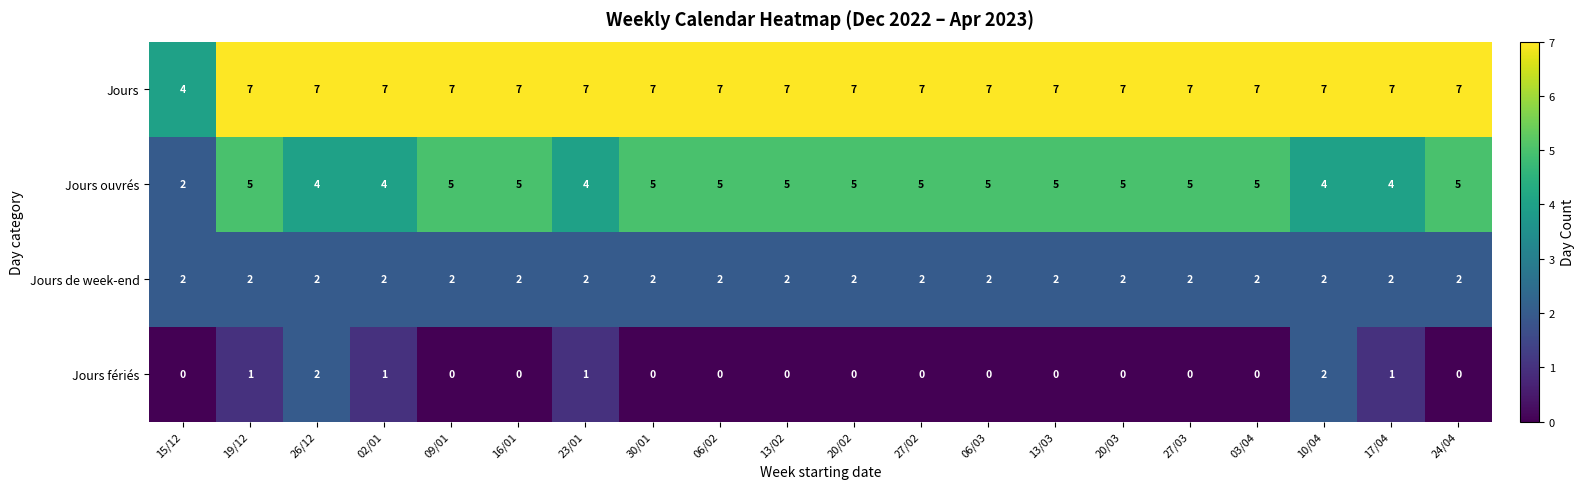

Is it true that Jours ouvrés equals 2 at 15/12?

True